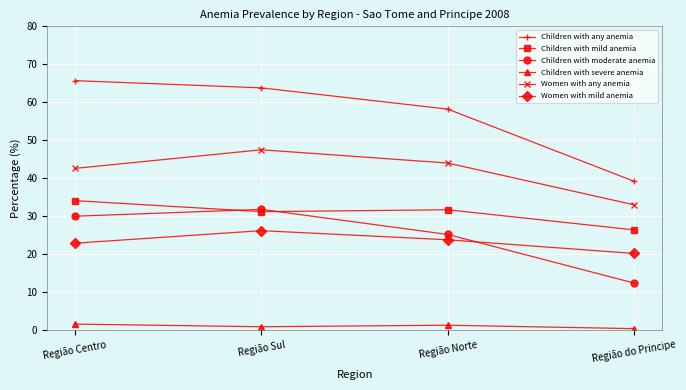

True or false: Women with mild anemia has a value of 30.8 at Região do Principe.

False